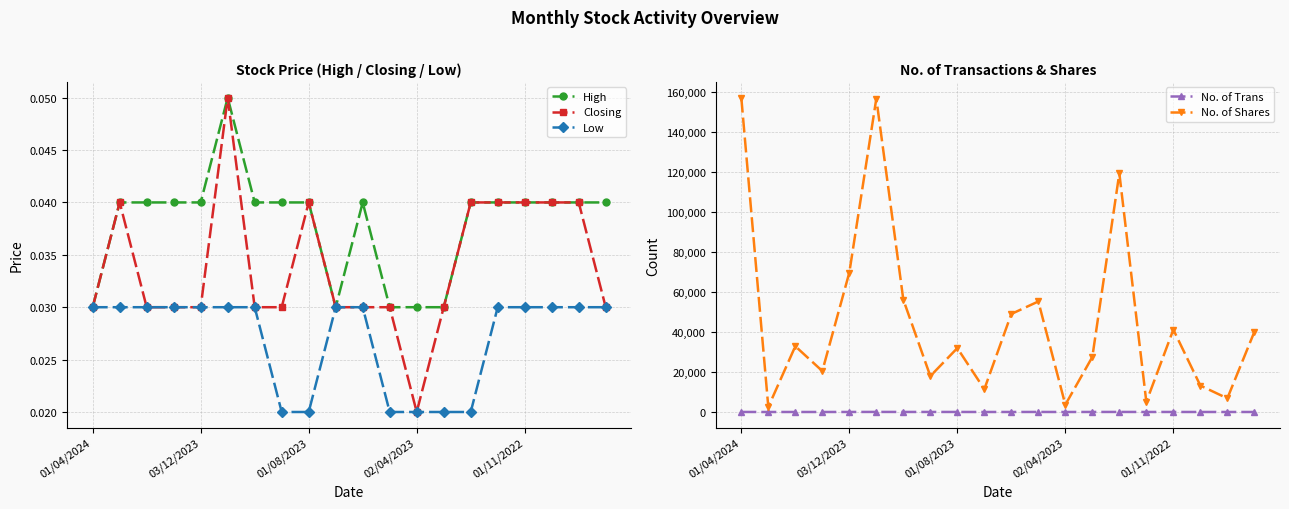

Count the number of categories in the chart.

20